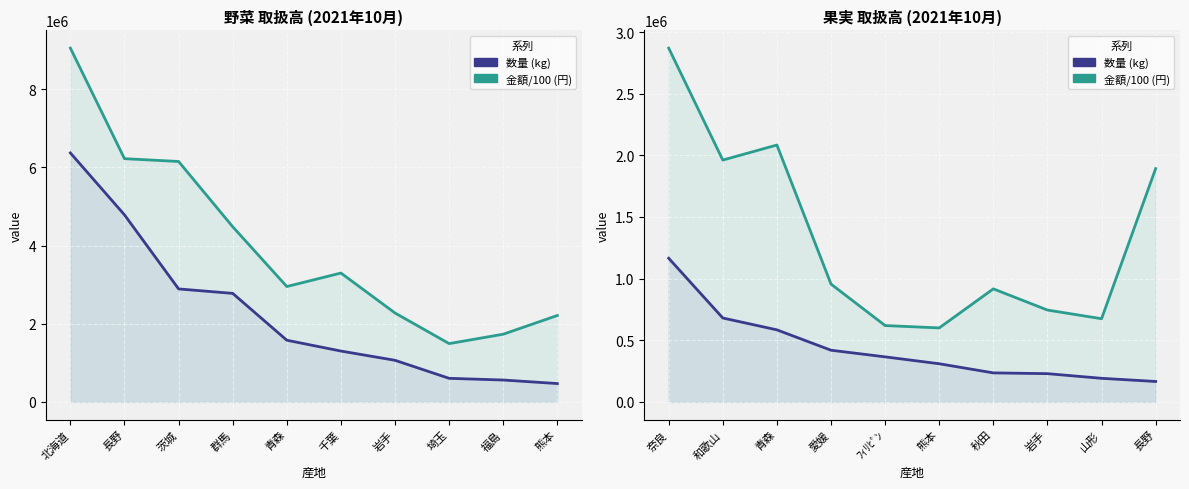

What is the minimum value for 数量 (kg)?

165802.0